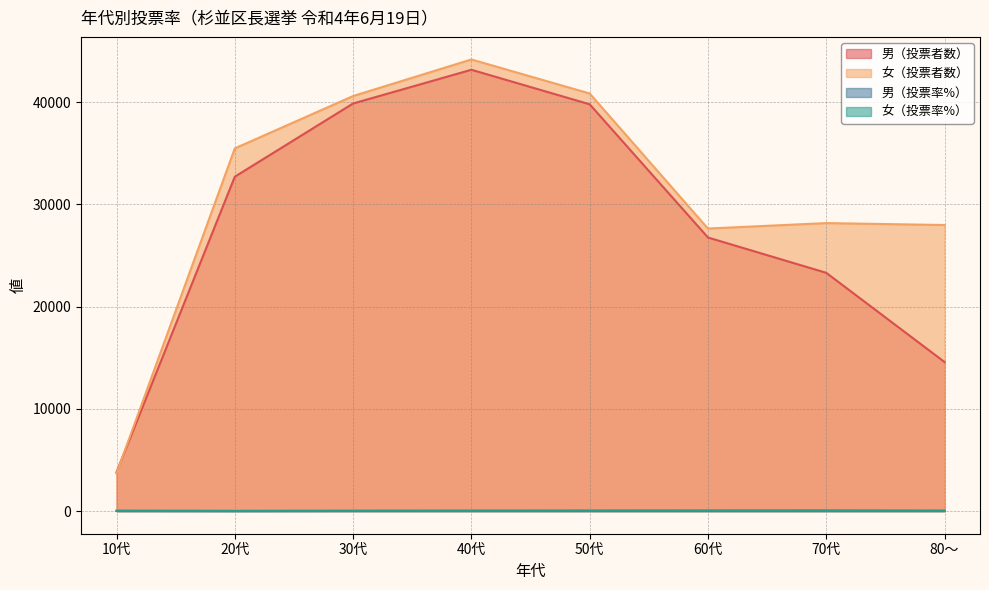

In 男（投票者数）, how many points are higher than both neighbors (excluding endpoints)?

1